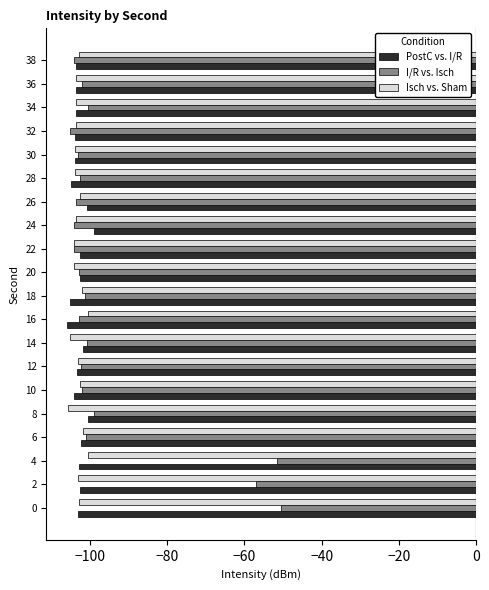

What is the greatest value displayed?

-50.5